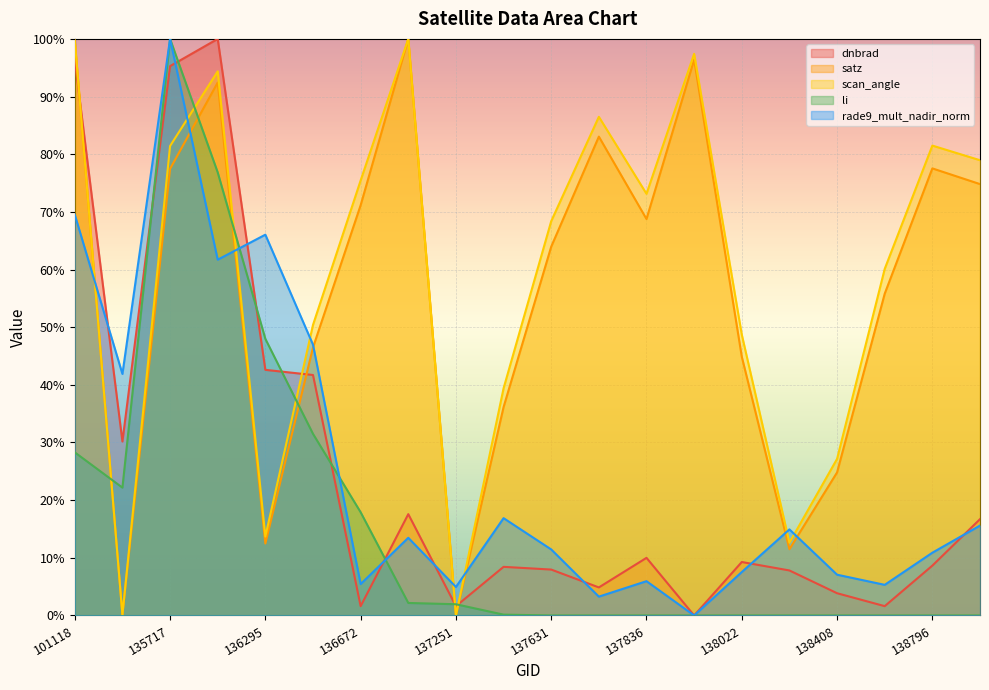

What is the difference between the maximum and second lowest values in the rade9_mult_nadir_norm series?

96.7